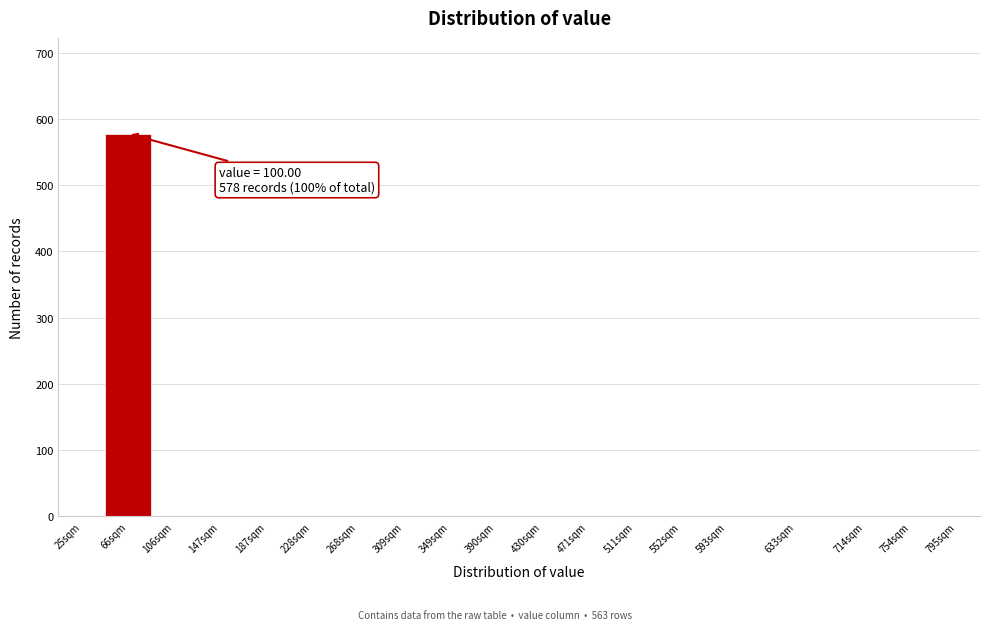

Reading right to left, transcribe all the data shown in this chart.

795sqm=0	754sqm=0	714sqm=0	633sqm=0	593sqm=0	552sqm=0	511sqm=0	471sqm=0	430sqm=0	390sqm=0	349sqm=0	309sqm=0	268sqm=0	228sqm=0	187sqm=0	147sqm=0	106sqm=0	66sqm=578	25sqm=0